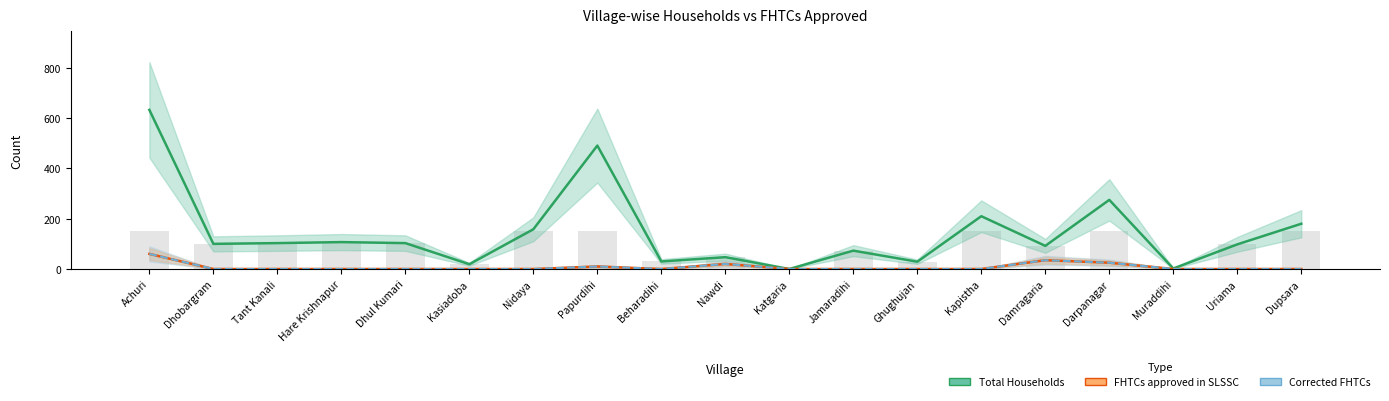

What is the average value of the FHTCs approved in SLSSC series?

8